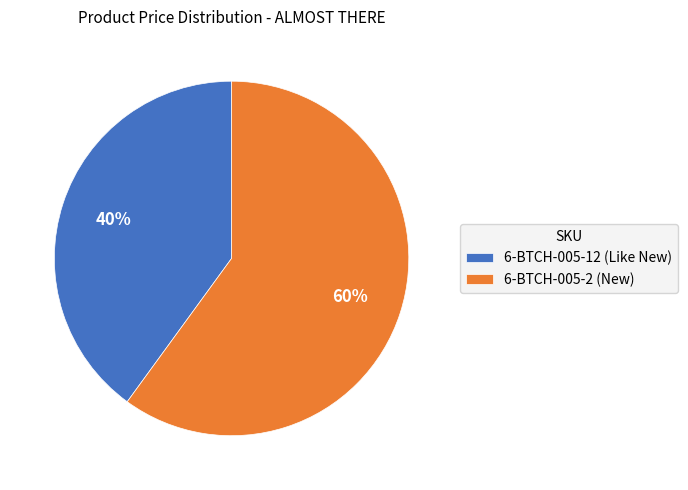

Rank the categories by value from lowest to highest.

6-BTCH-005-12 (Like New), 6-BTCH-005-2 (New)